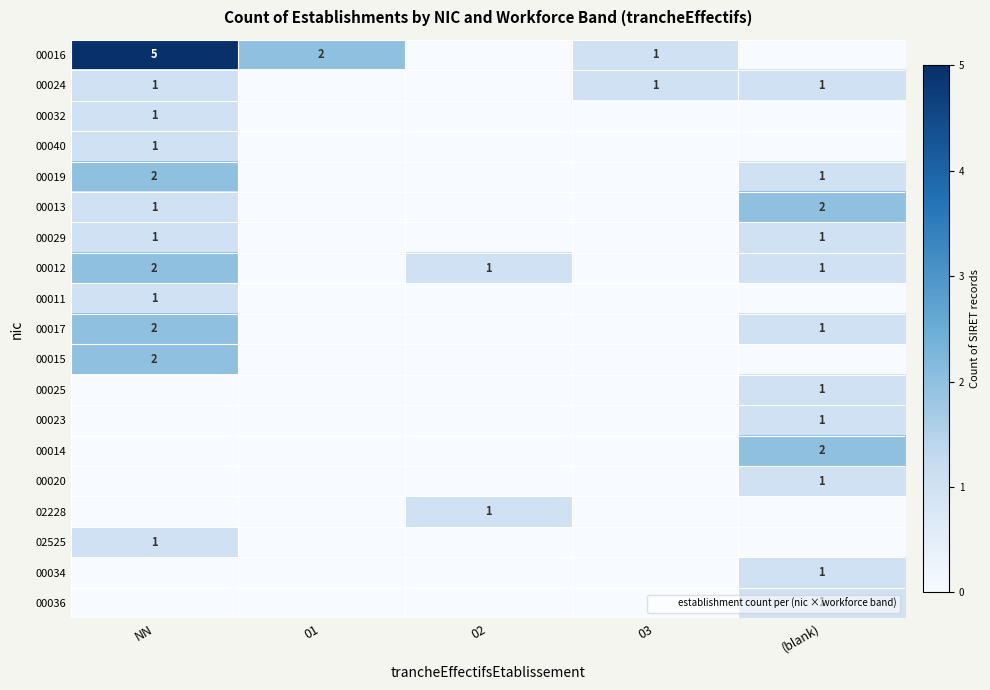

True or false: 00023 has a value of 0 at 03.

True